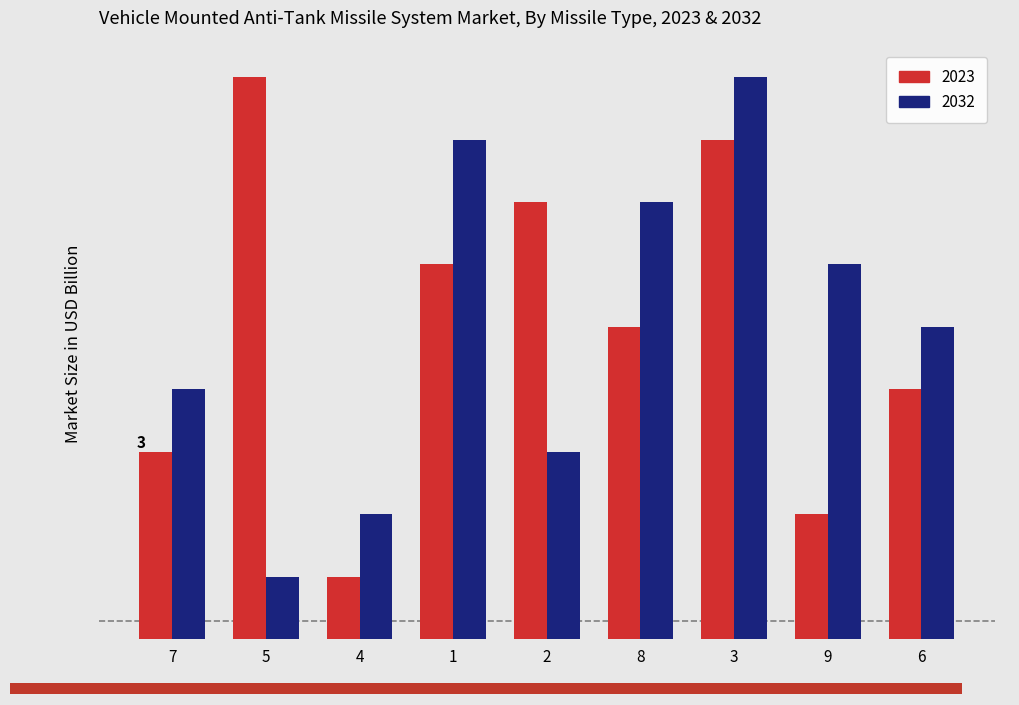

What is the minimum value for col_3?

1